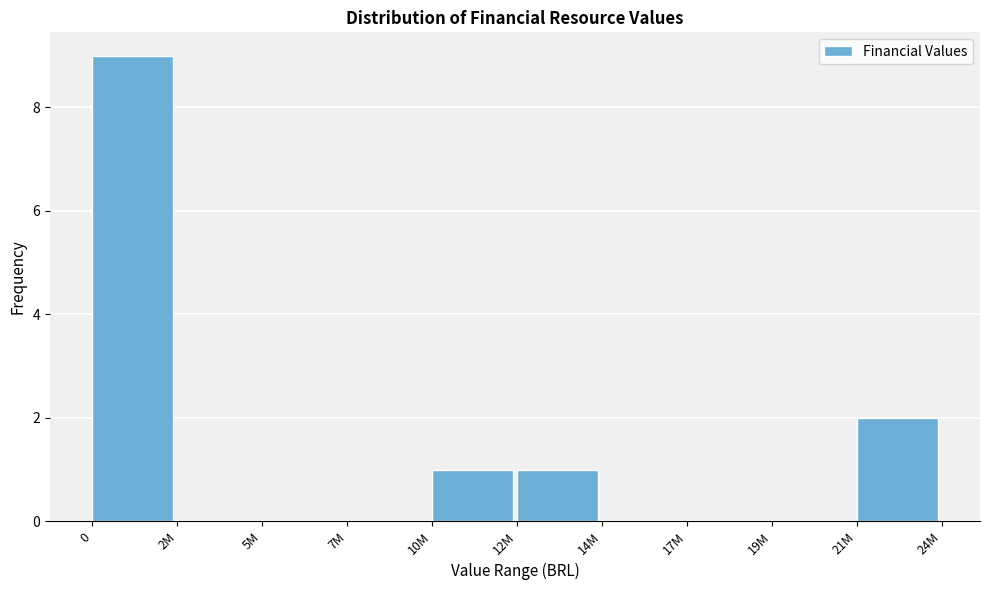

Reading left to right, list all the values displayed in this chart.

0=9	2M=0	5M=0	7M=0	10M=1	12M=1	14M=0	17M=0	19M=0	21M=2